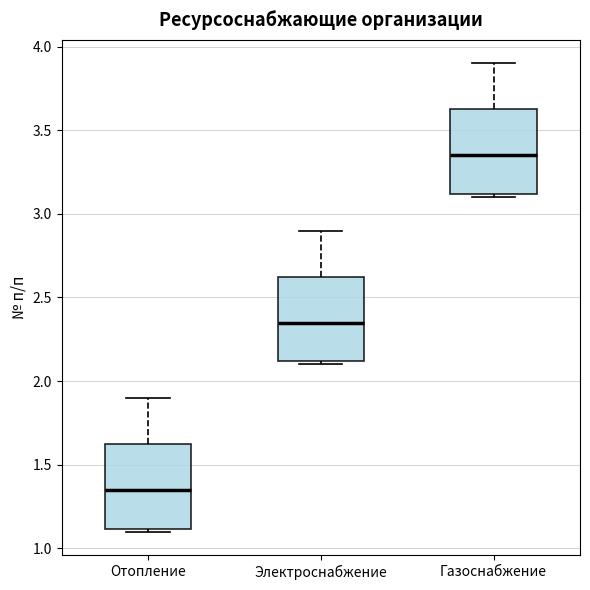

Reading left to right, read every box against the y-axis: the position of its median line, the range the box covers, and the ends of its whiskers. The values are not printed on the chart, so give them approximately, as read against the axis.

Отопление: median 1.35, box 1.10 to 1.65, whiskers 1.10 (just below the box's lower edge) to 1.90
Электроснабжение: median 2.35, box 2.10 to 2.65, whiskers 2.10 (just below the box's lower edge) to 2.90
Газоснабжение: median 3.35, box 3.10 to 3.65, whiskers 3.10 (just below the box's lower edge) to 3.90